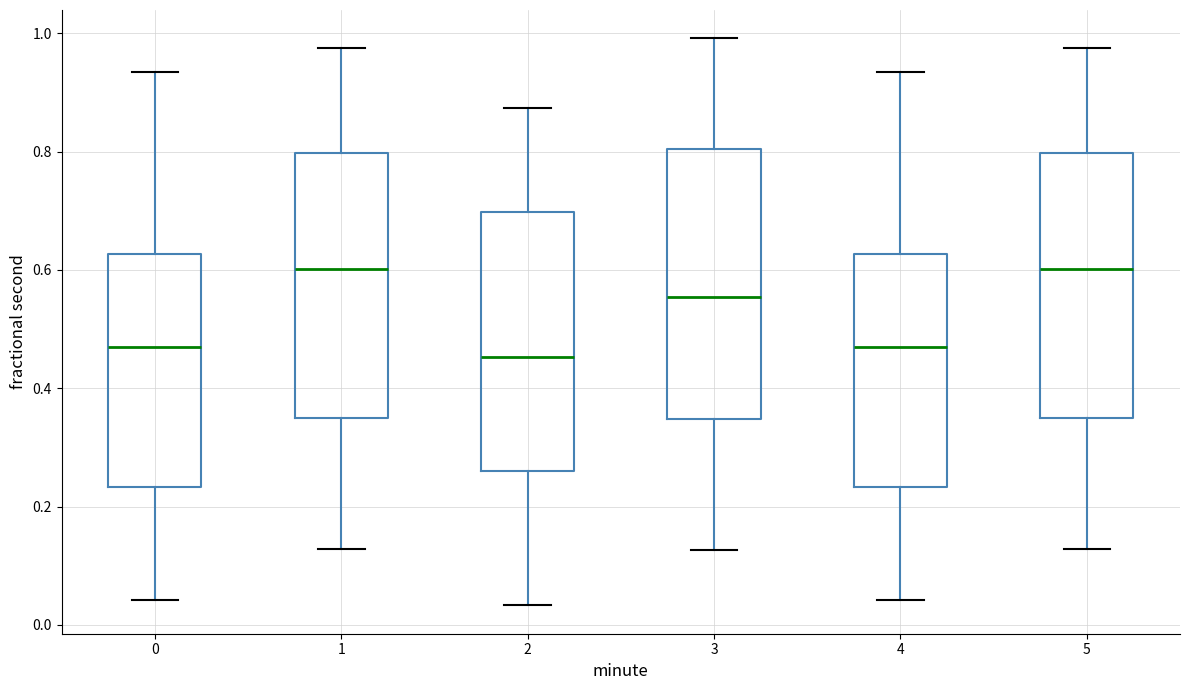

Reading left to right, transcribe this box plot: for each box, give where its median line is, the range the box spans, and where its two whiskers end, as read against the y-axis. The values are not printed on the chart, so give them approximately, as read against the axis.

0: median 0.48, box 0.24 to 0.62, whiskers 0.04 to 0.94
1: median 0.60, box 0.34 to 0.80, whiskers 0.12 to 0.98
2: median 0.46, box 0.26 to 0.70, whiskers 0.04 to 0.88
3: median 0.56, box 0.34 to 0.80, whiskers 0.12 to 1.00
4: median 0.48, box 0.24 to 0.62, whiskers 0.04 to 0.94
5: median 0.60, box 0.34 to 0.80, whiskers 0.12 to 0.98